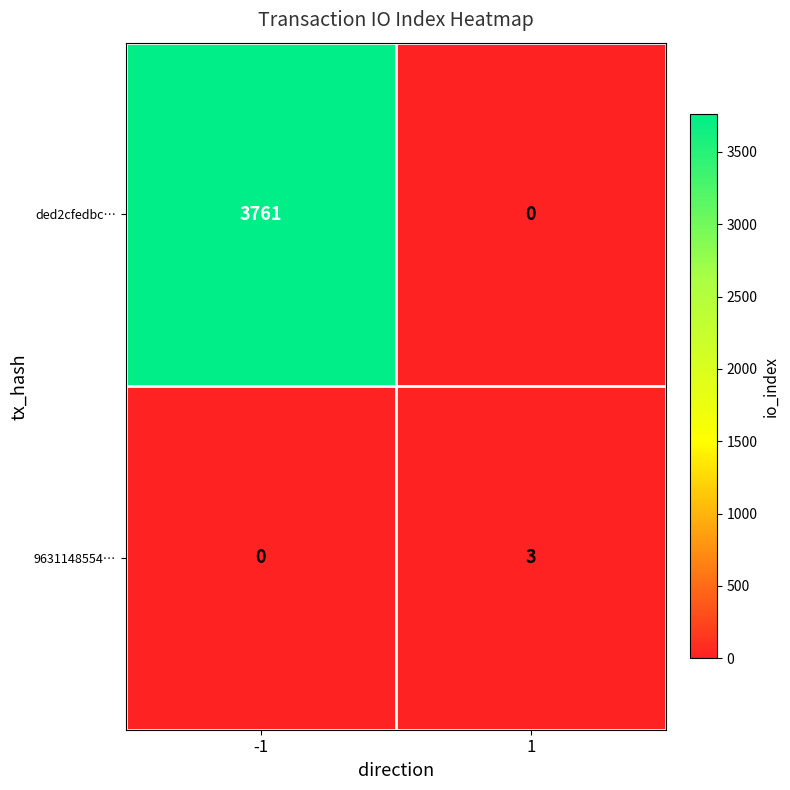

How many values in ded2cfedbc… are above zero?

1